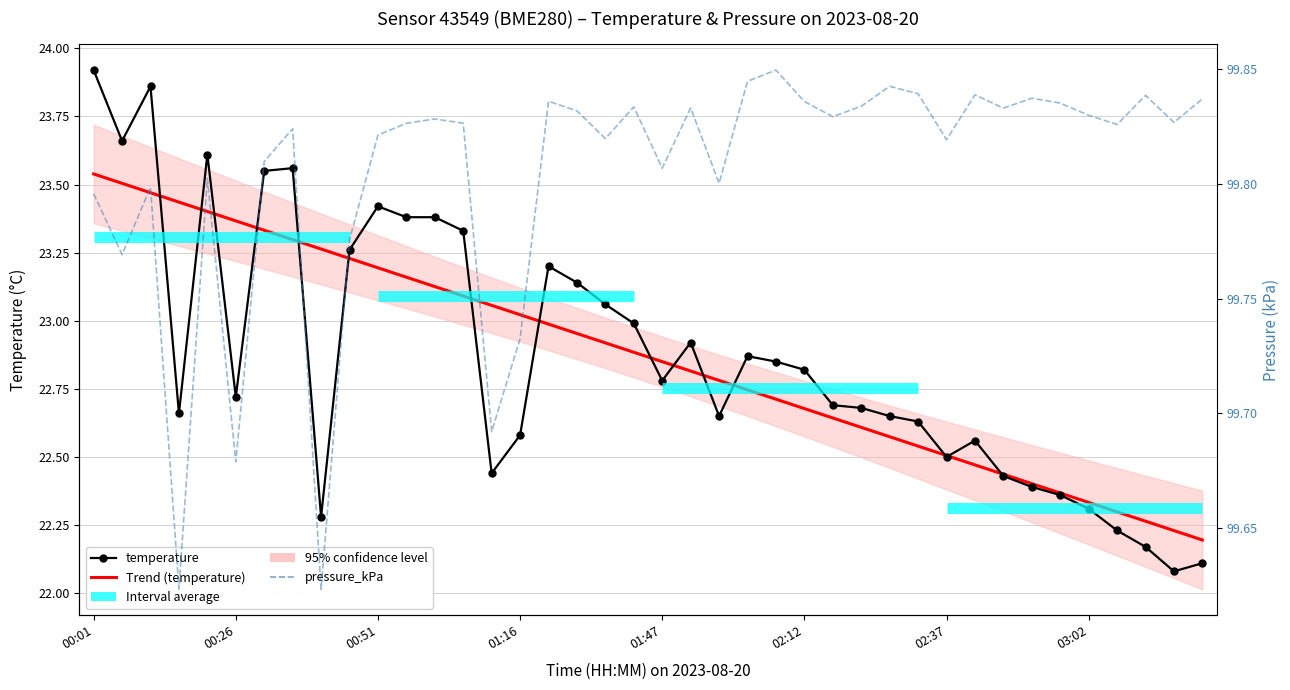

Which category has the lowest value across all series?

38